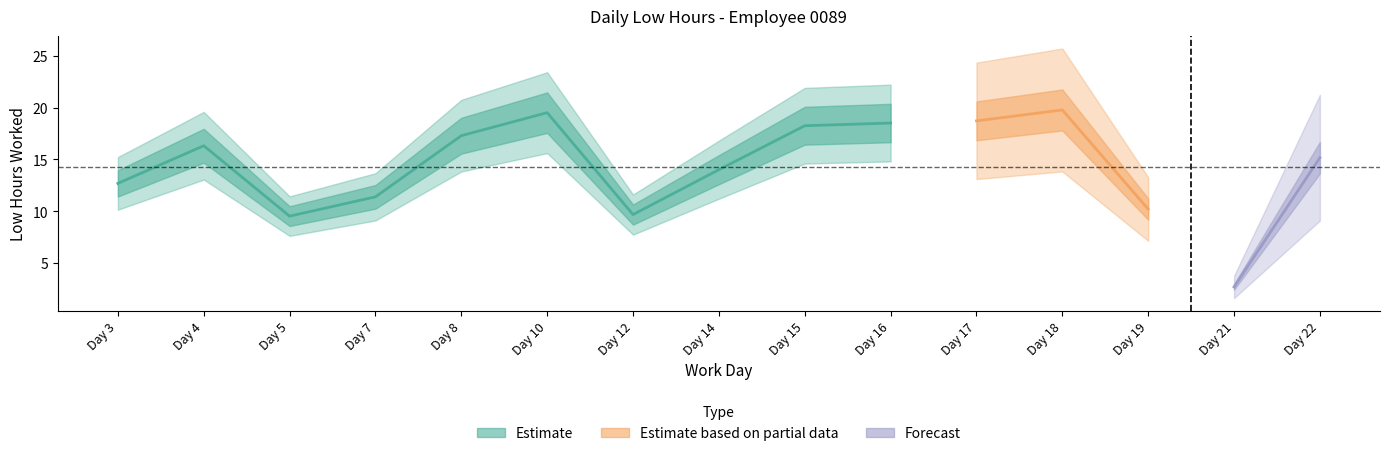

How many values exceed 15?

8